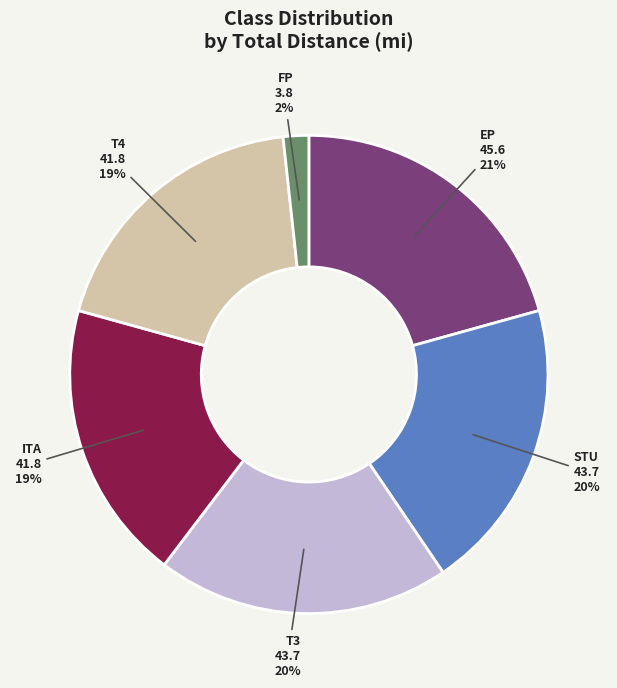

To the nearest percent, what is the average slice percentage?

17%